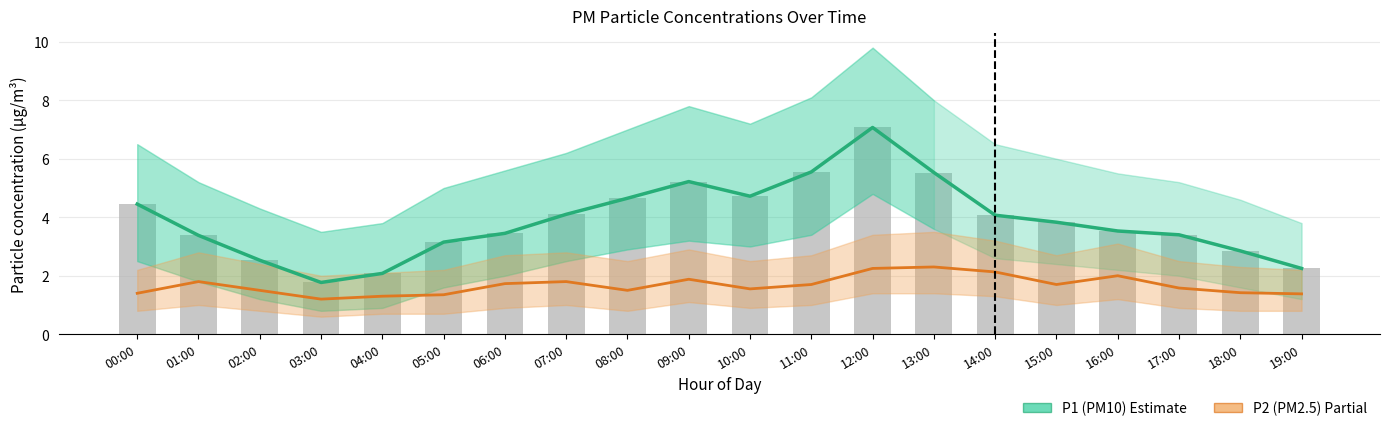

List the series in order of their peak value, highest first.

P1 (PM10), P2 (PM2.5)